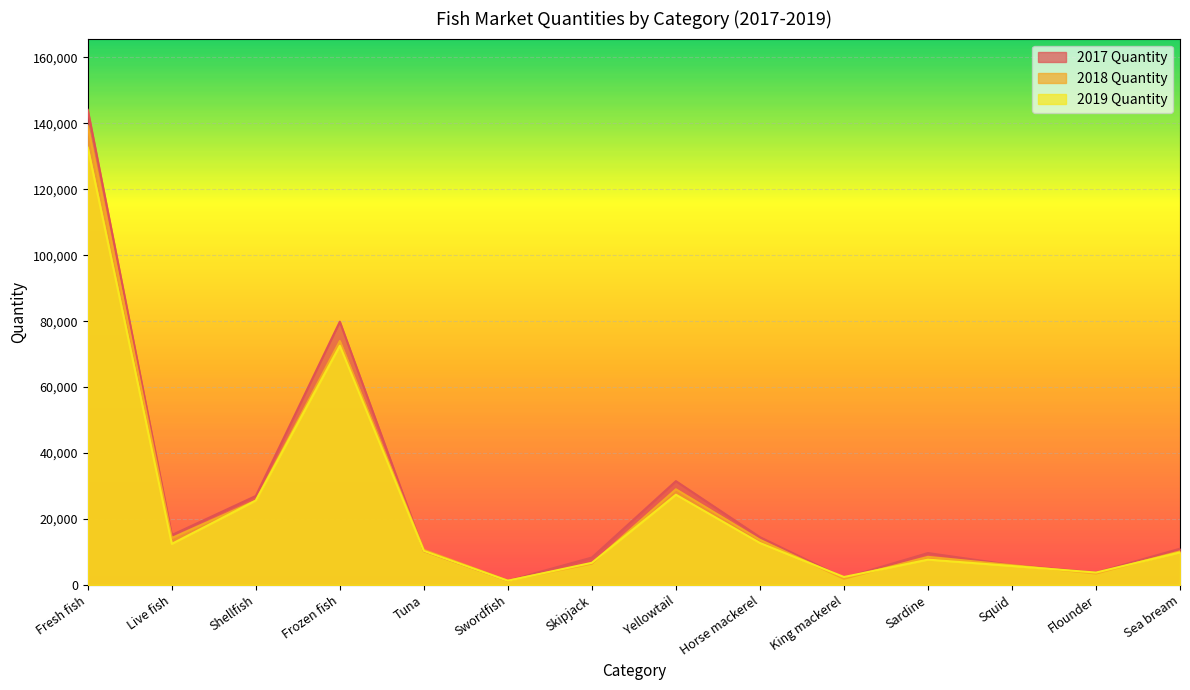

Which category has the lowest value in the 2019 Quantity series?

Swordfish